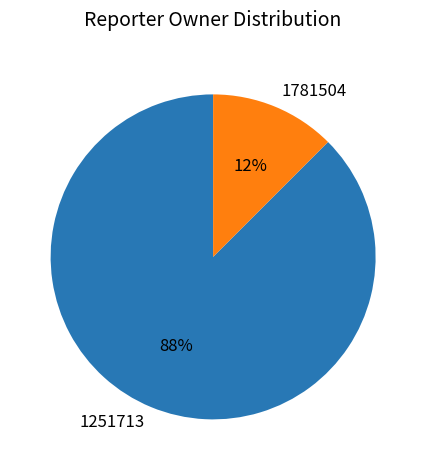

The 1781504 slice represents 12% of the pie. True or false?

True